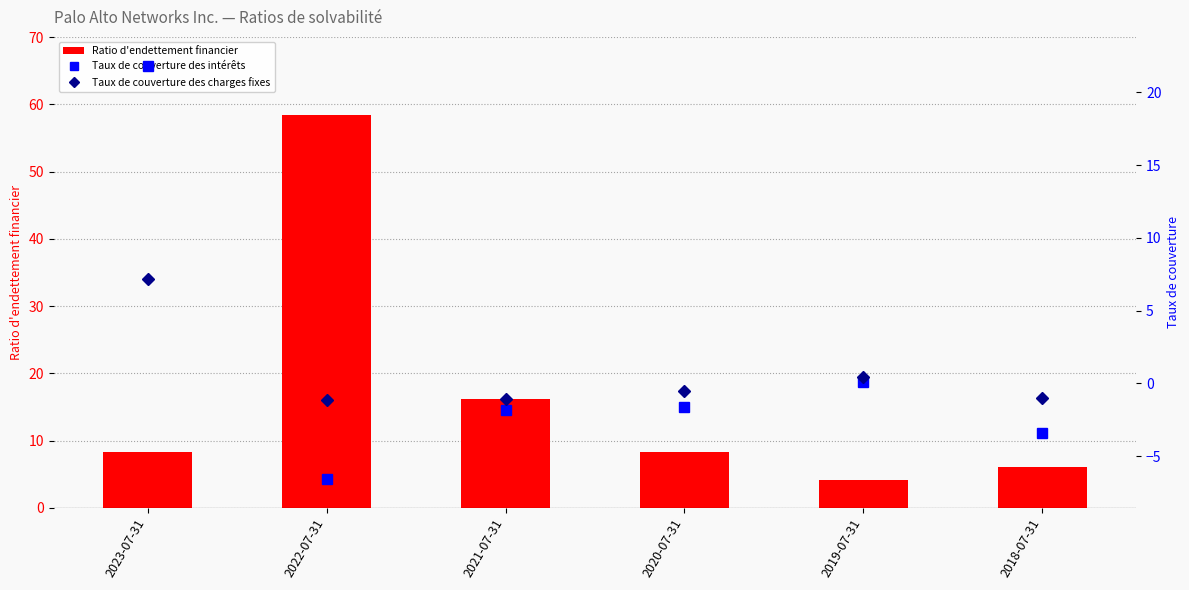

How many data points in Taux de couverture des charges fixes are above 0?

2